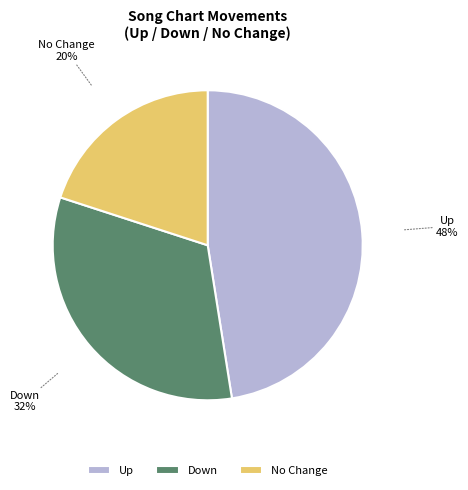

Which category has the smallest portion of the pie?

No Change